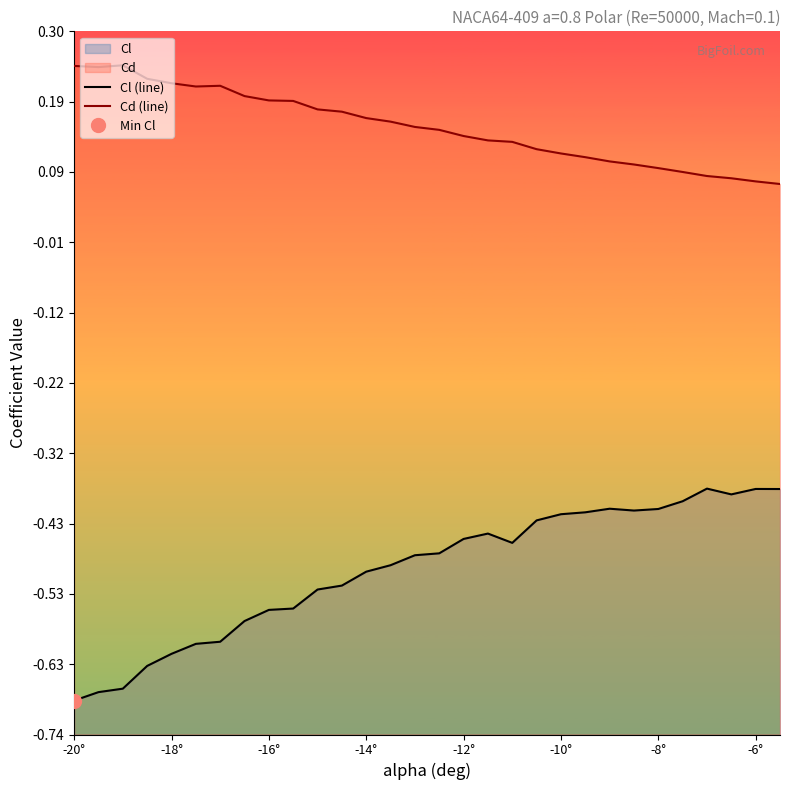

What is the difference between the maximum and minimum values in the Cd (line) series?

0.2